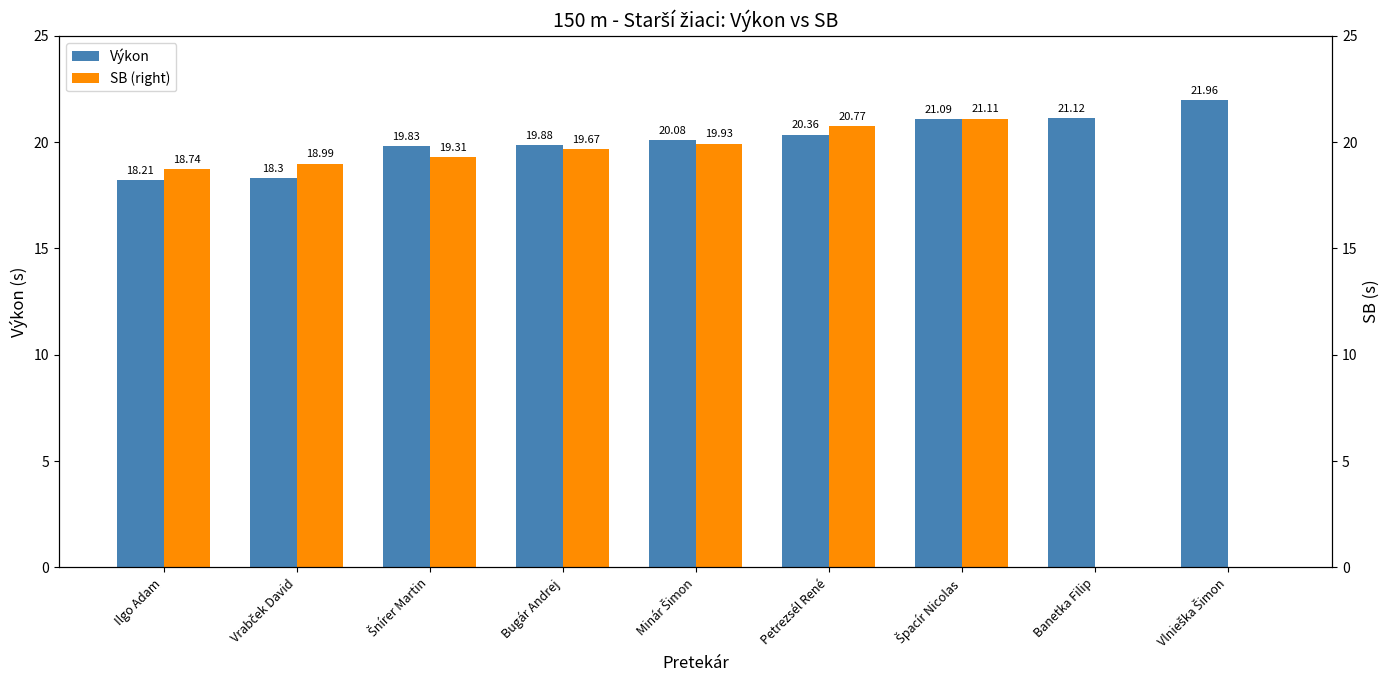

Reading left to right, what are all the values shown in this chart?

Výkon: Ilgo Adam=18.2	Vrabček David=18.3	Šnírer Martin=19.8	Bugár Andrej=19.9	Minár Šimon=20.1	Petrezsél René=20.4	Špacír Nicolas=21.1	Banetka Filip=21.1	Vlnieška Šimon=22.0
SB (right): Ilgo Adam=18.7	Vrabček David=19.0	Šnírer Martin=19.3	Bugár Andrej=19.7	Minár Šimon=19.9	Petrezsél René=20.8	Špacír Nicolas=21.1	Banetka Filip=0.0	Vlnieška Šimon=0.0